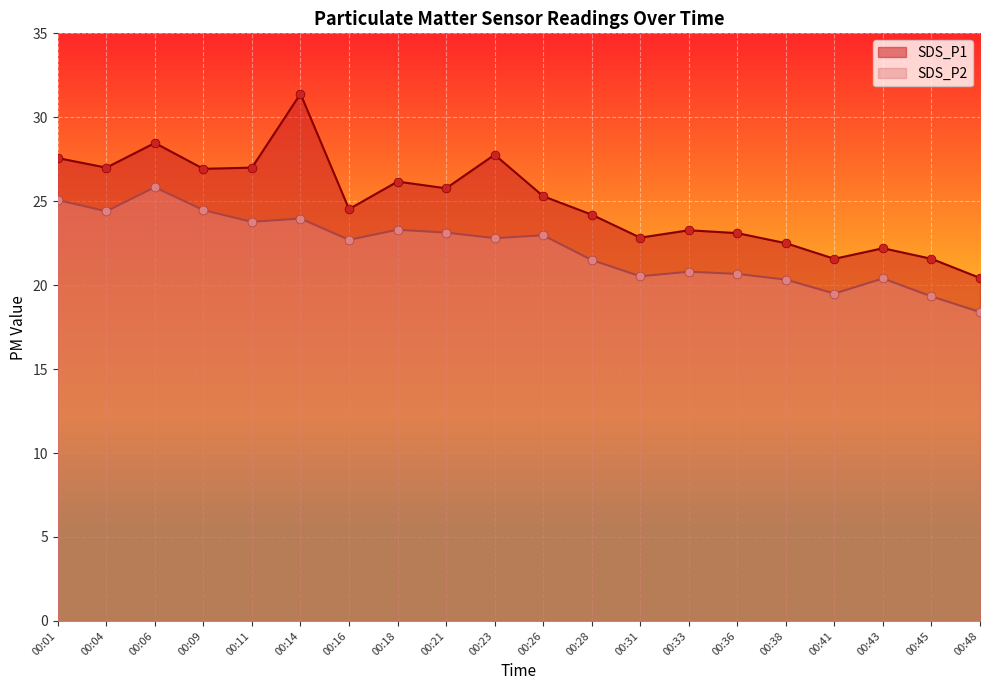

What is the total value across all series at 00:21?

48.9